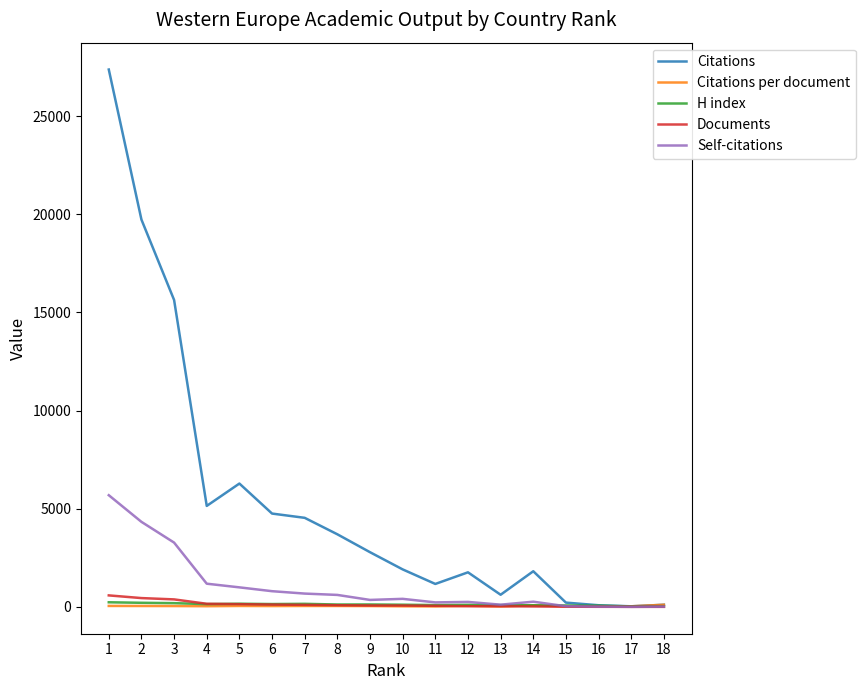

Between 3 and 6, which series saw the biggest shift?

Citations